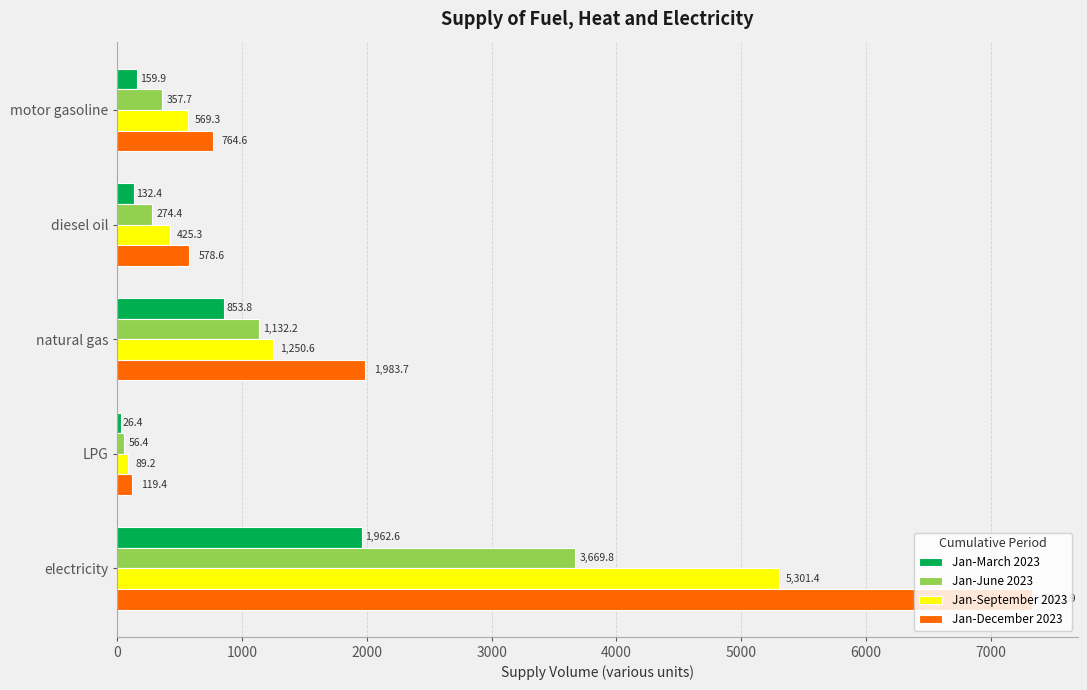

What is the difference between the highest and lowest values at motor gasoline?

604.7